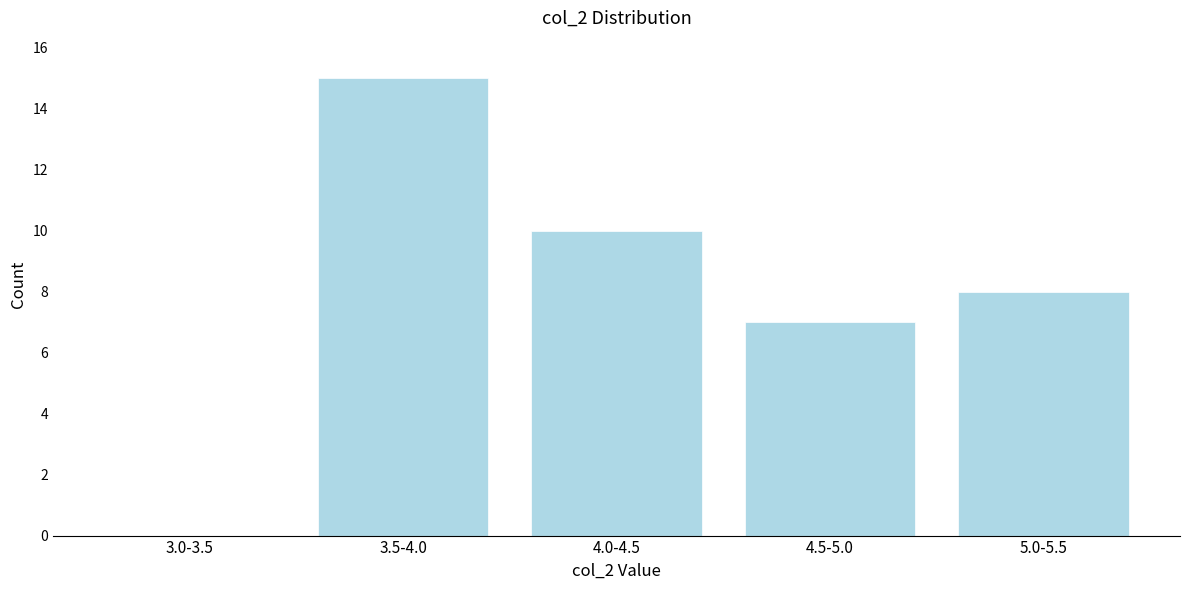

Reading left to right, what are all the values shown in this chart?

3.0-3.5=0	3.5-4.0=15	4.0-4.5=10	4.5-5.0=7	5.0-5.5=8